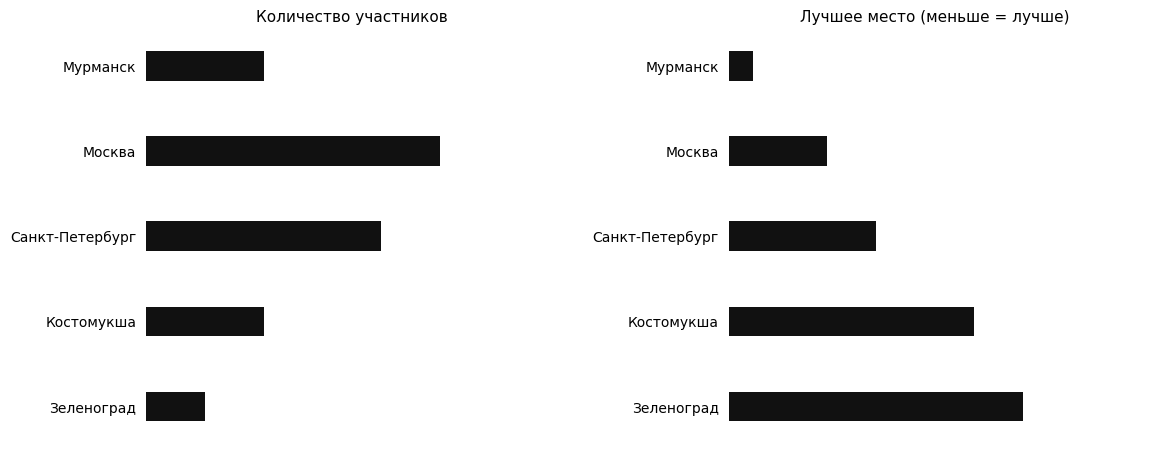

What is the maximum value for Лучшее место?

12